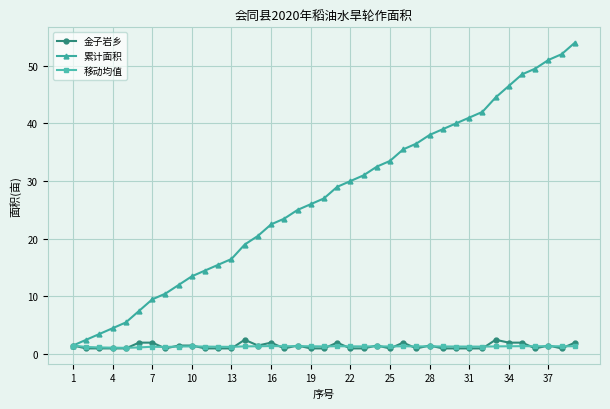

Does the chart display data point markers on the line(s)?

Yes